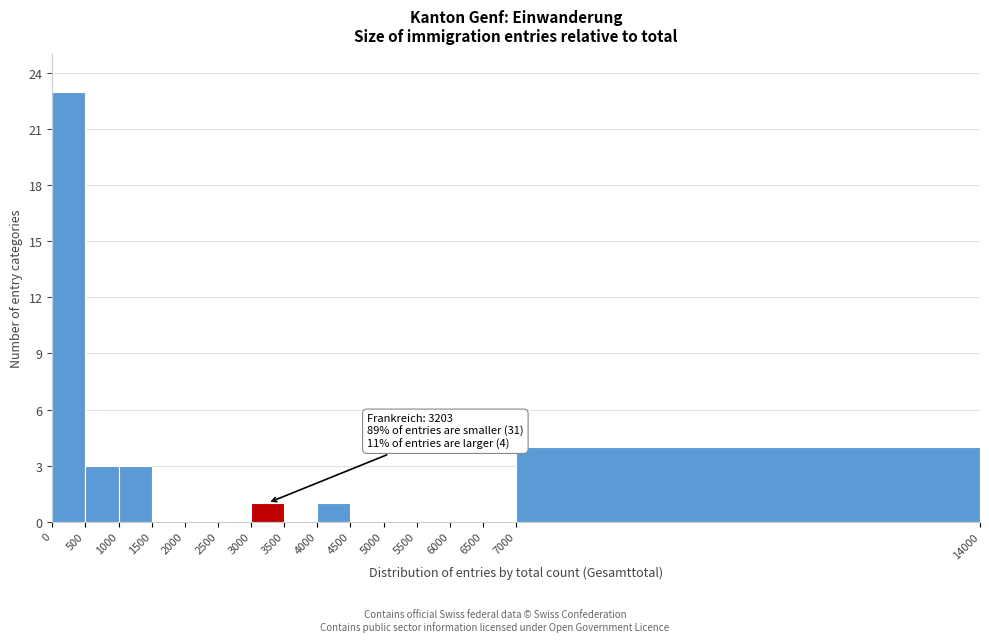

Over which range of the x-axis is the bar tallest?

0 to 500